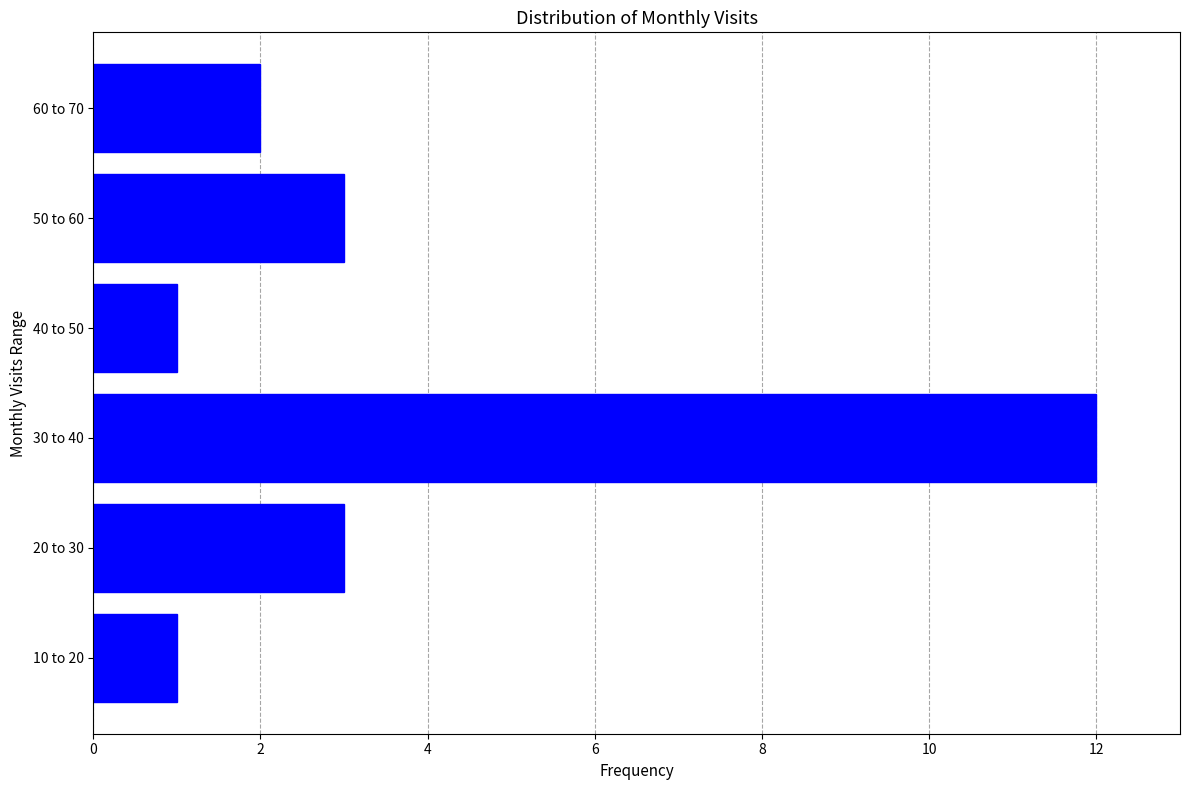

Reading top to bottom, extract all data points from this chart.

60 to 70=2	50 to 60=3	40 to 50=1	30 to 40=12	20 to 30=3	10 to 20=1